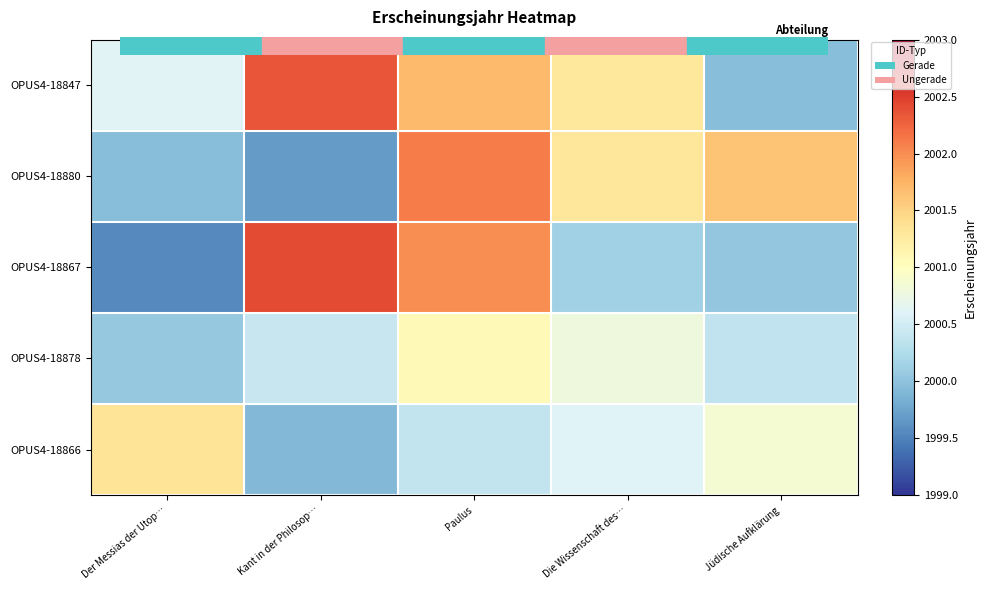

Which series has the widest spread of values?

OPUS4-18867